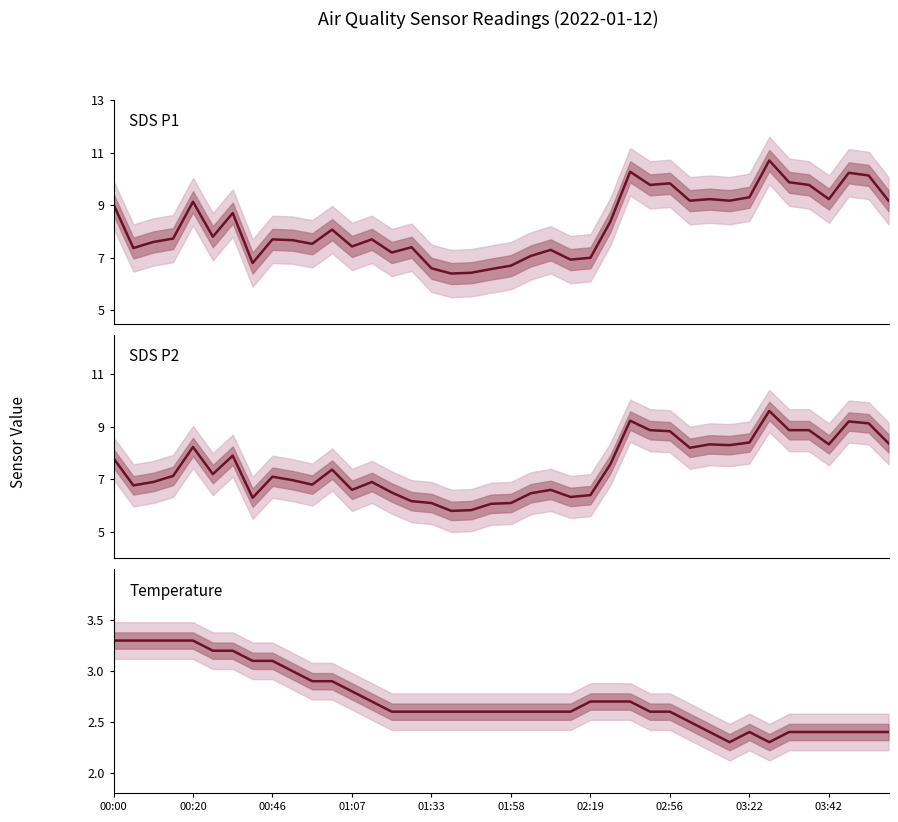

Count the number of data series in this chart.

3